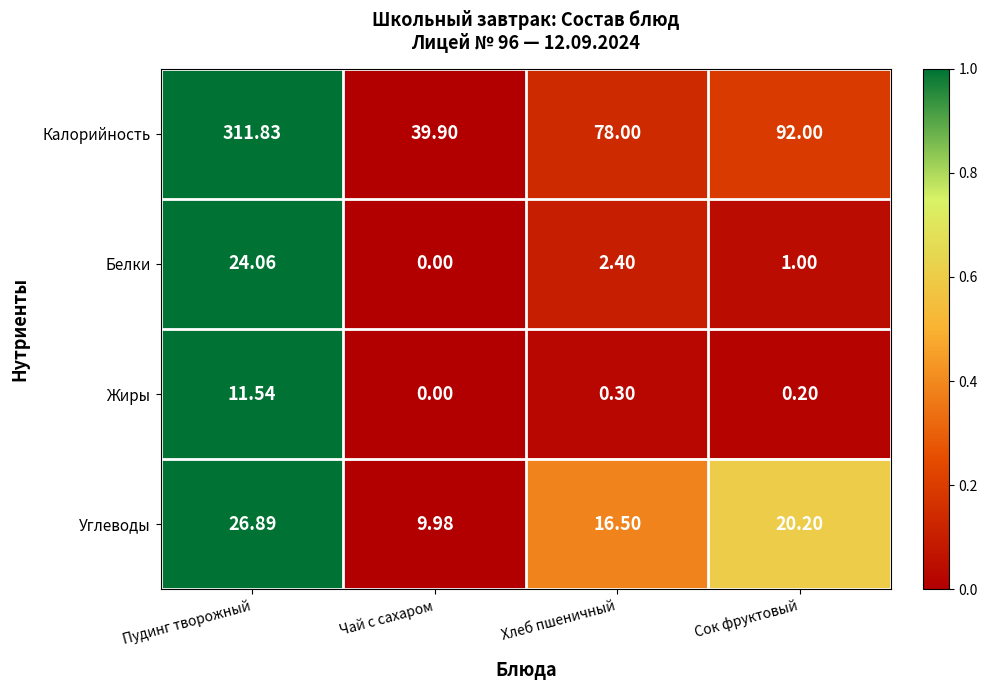

Rank the series by their maximum value, from lowest to highest.

Жиры, Белки, Углеводы, Калорийность